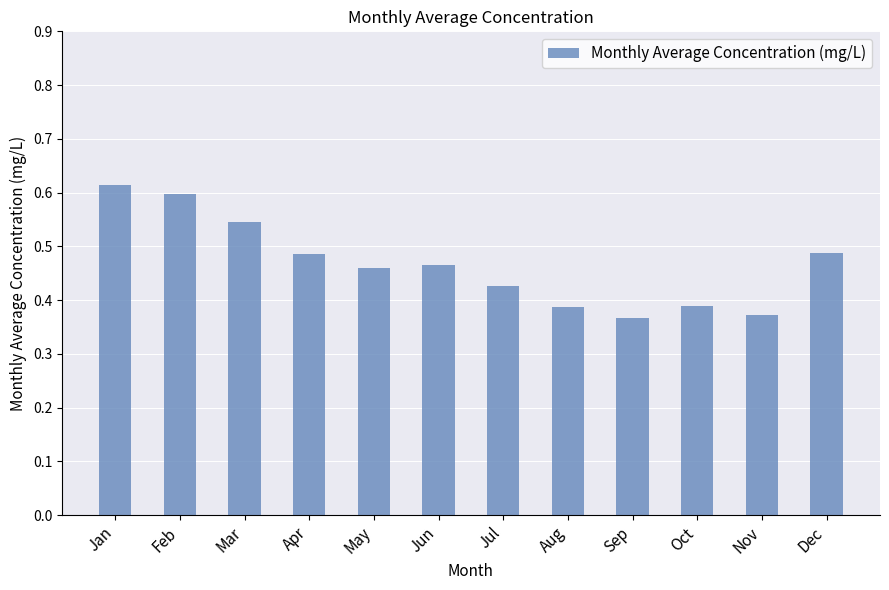

True or false: the data shows 0.7 at Oct.

False